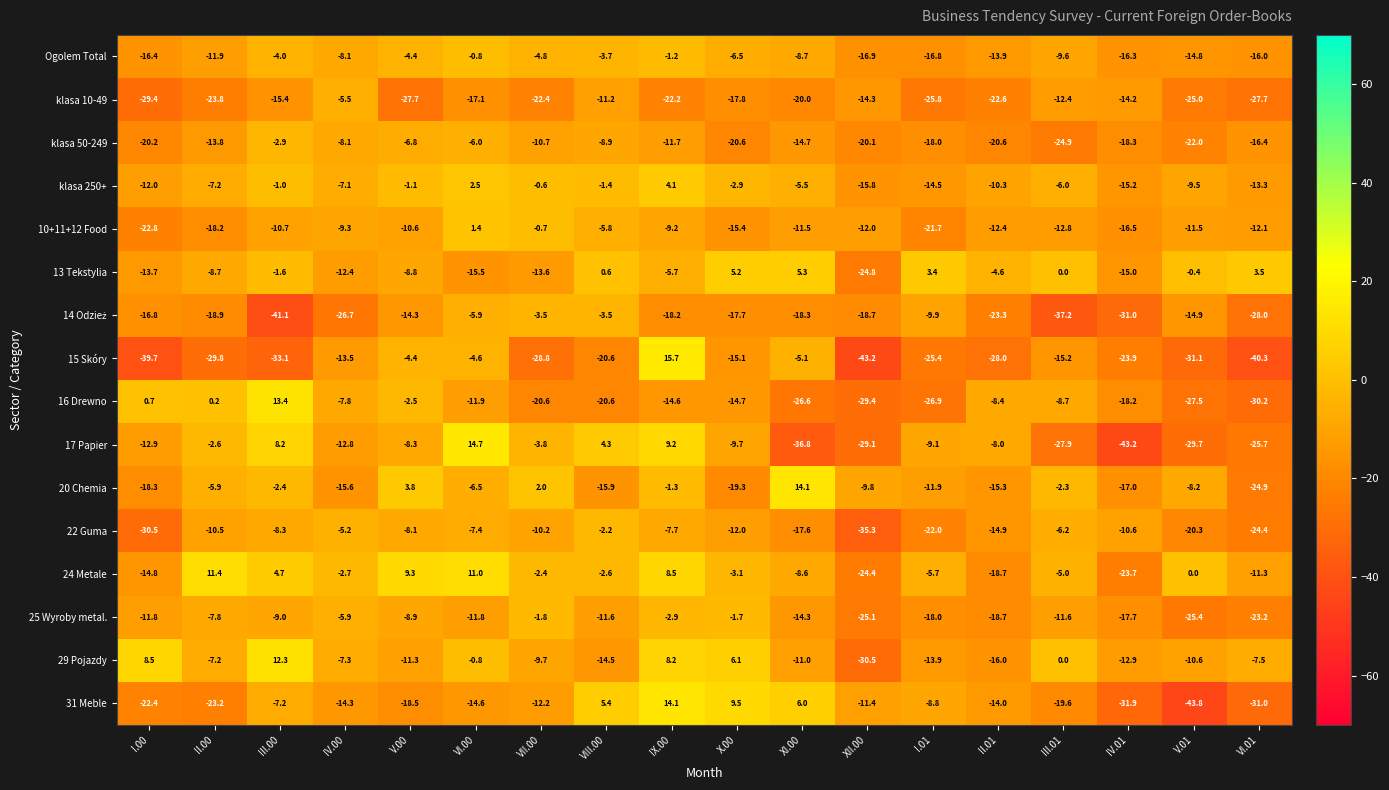

How many categories are shown in the chart?

18